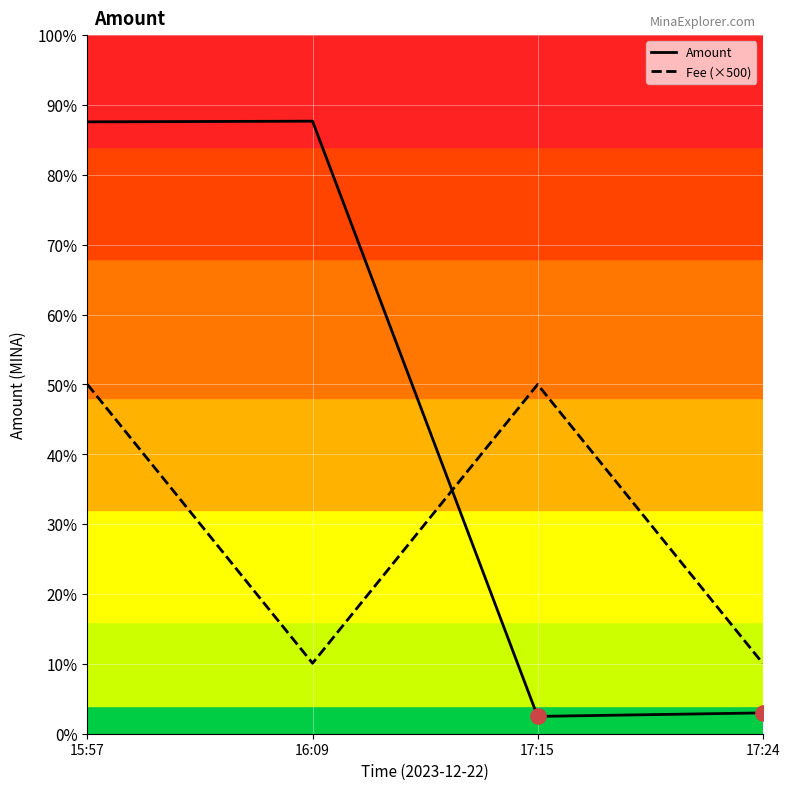

Is the value of Amount at 17:24 greater than the value of Fee (×500) at 15:57?

No